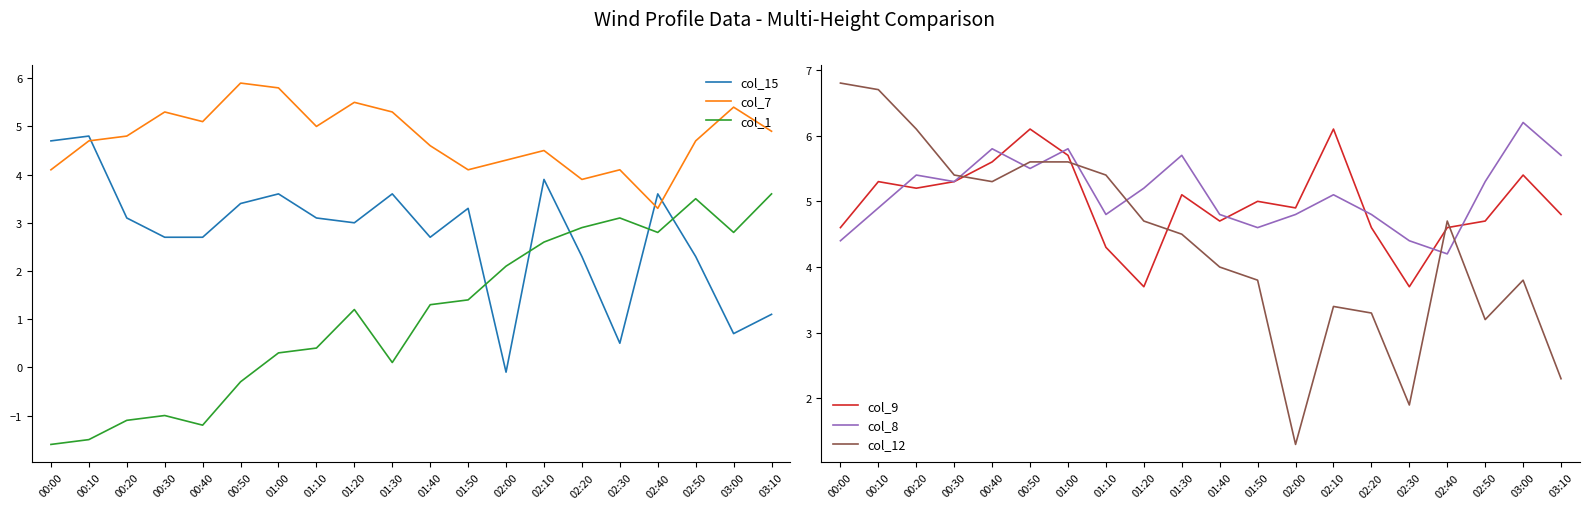

What is the value of the col_8 point at the 6th from the left?

5.5